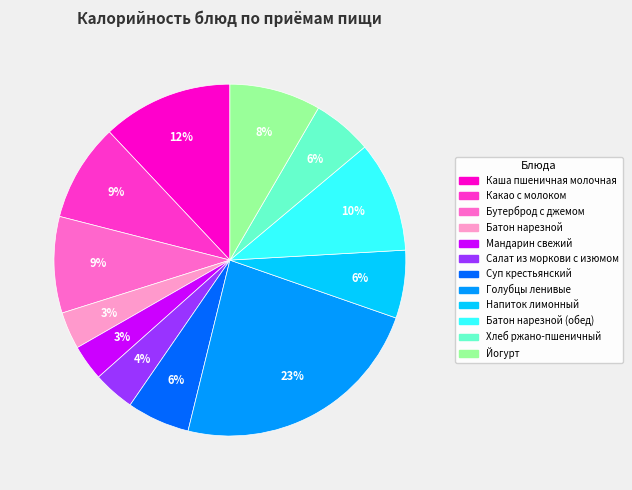

Does any single category account for the majority?

No